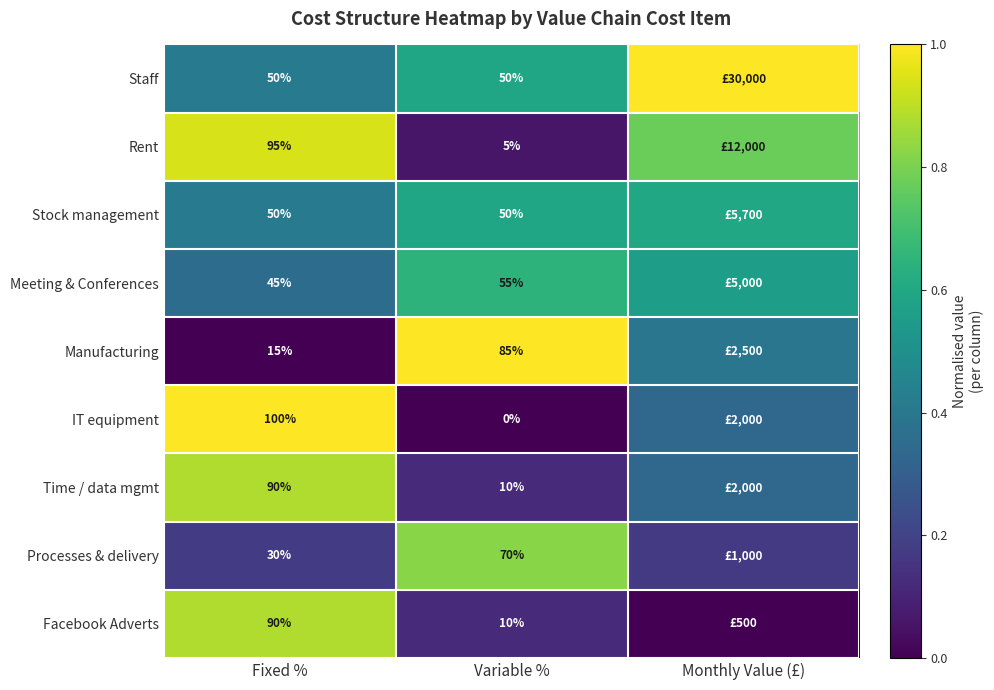

What is the spread (max minus min) of values at Variable %?

85.0